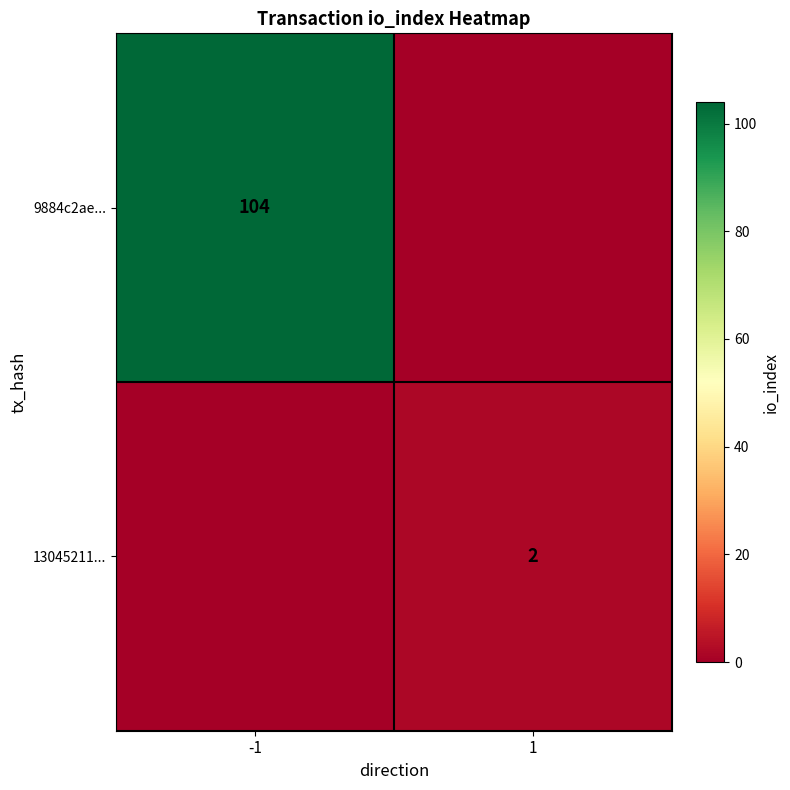

What is the difference between the highest and lowest values at -1?

104